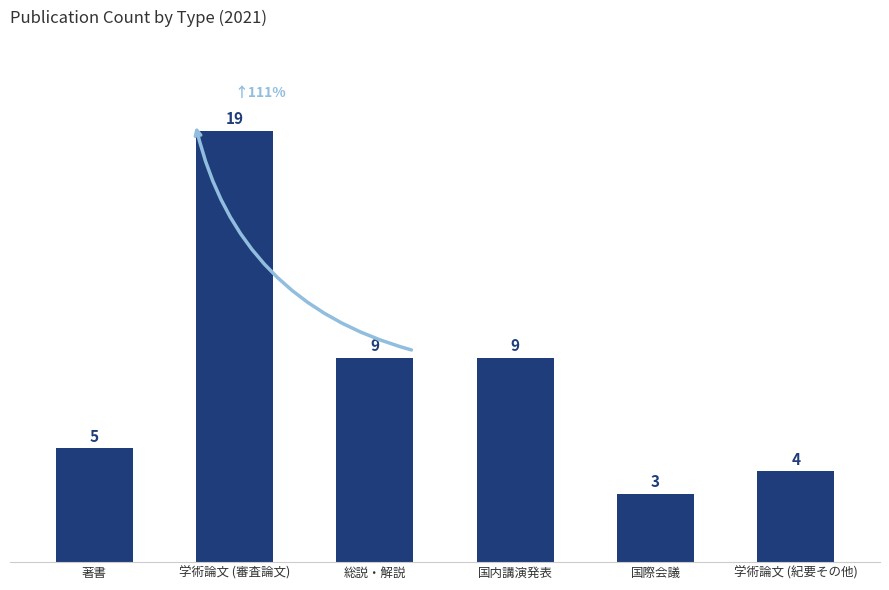

At which label does the data first exceed 9?

学術論文 (審査論文)